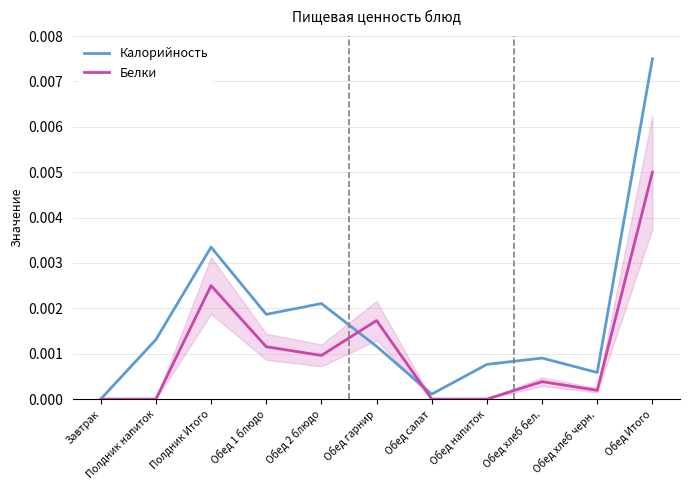

Which label corresponds to the smallest value in the chart?

Завтрак